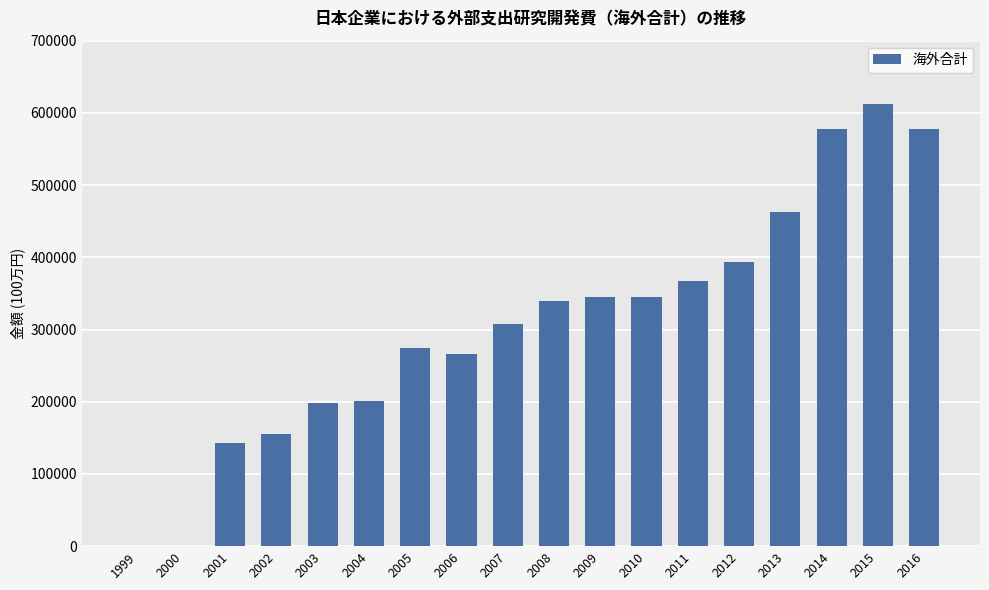

What is the sum of the values at 2016 and 2009?

922365